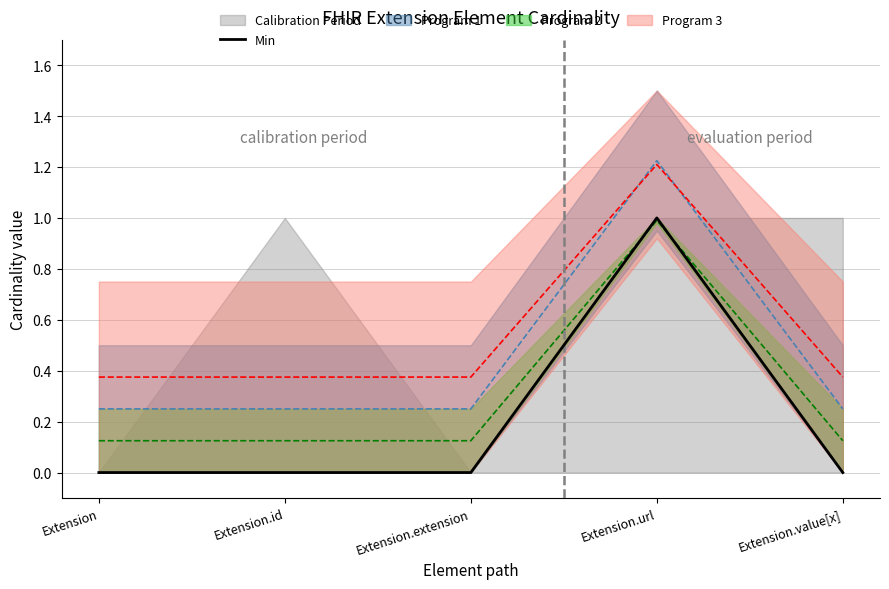

What position from the right is Extension.value[x]?

1